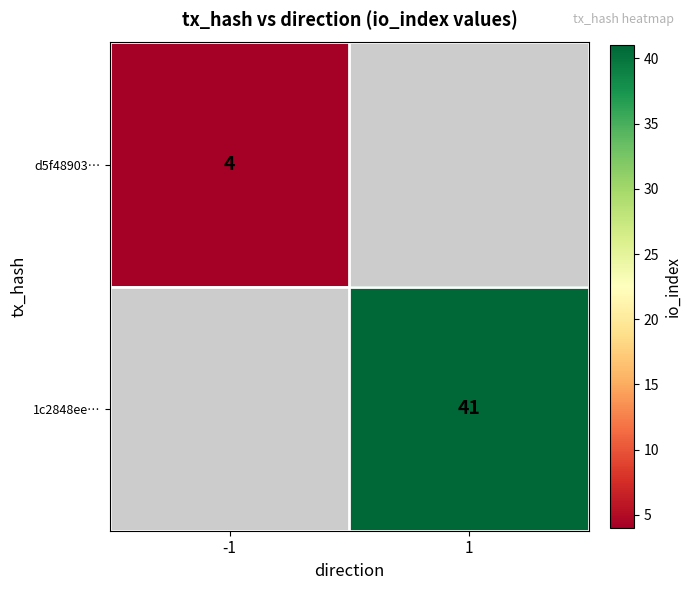

How many categories are shown in the chart?

2